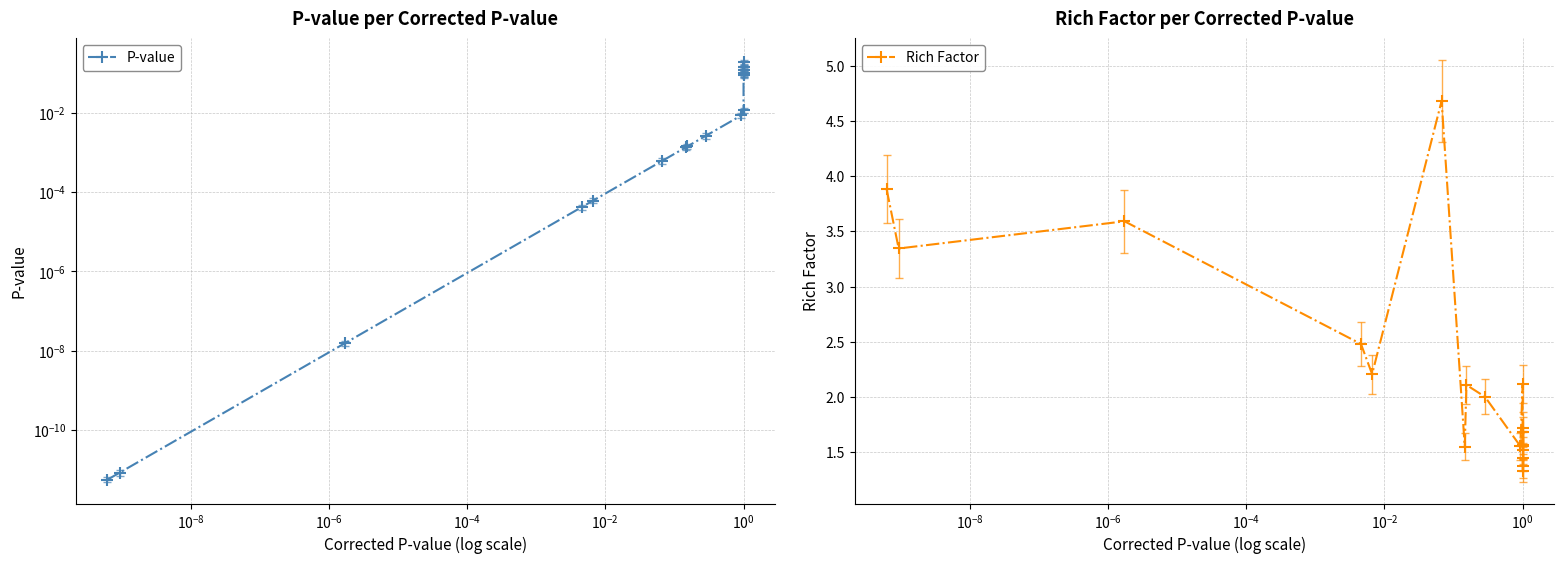

At how many categories does at least one series exceed 1?

19